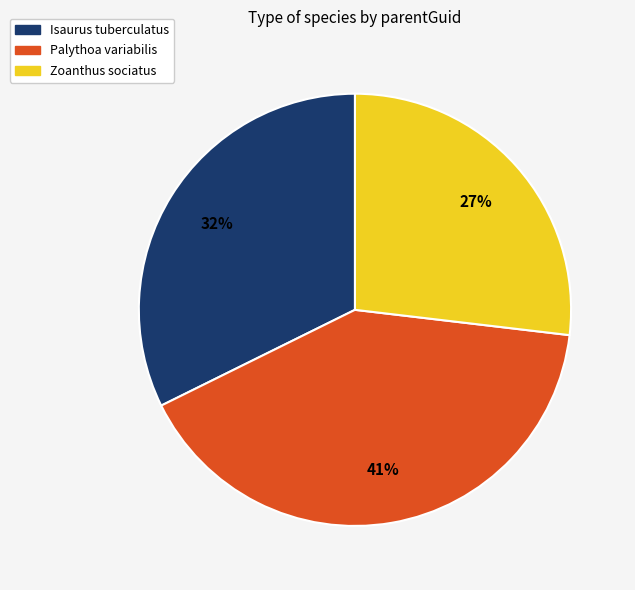

Combined, do Palythoa variabilis and Isaurus tuberculatus account for over 50%?

Yes